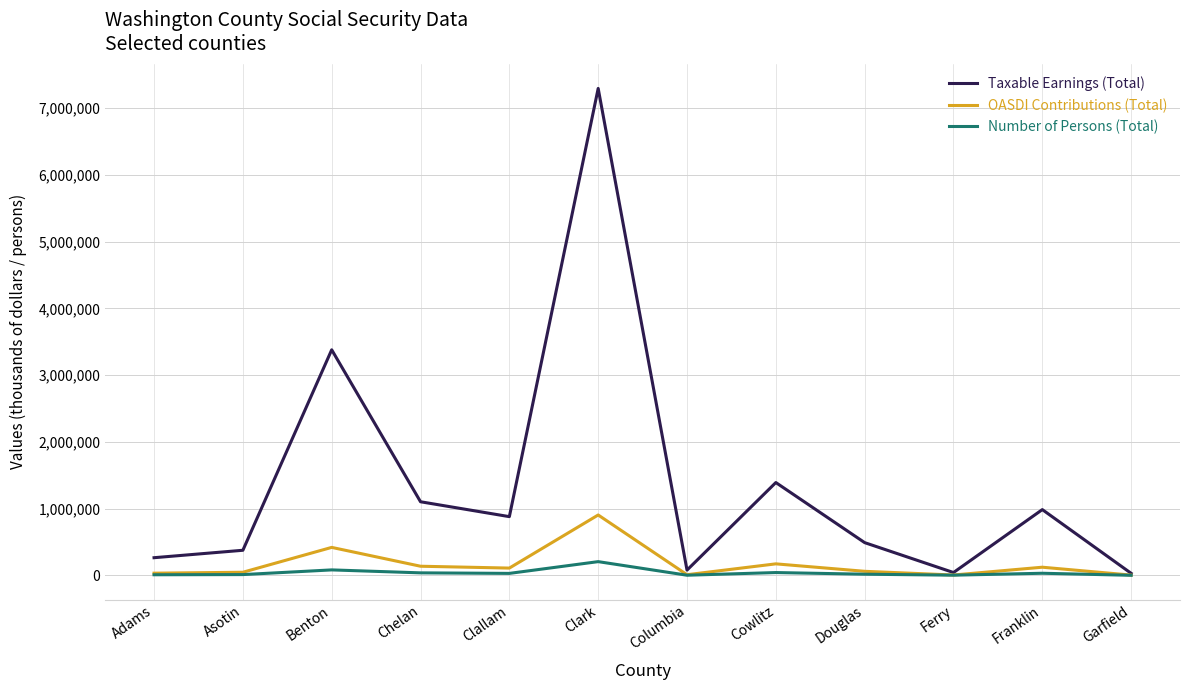

Where is Taxable Earnings (Total) nearest to the value 3663751?

Benton